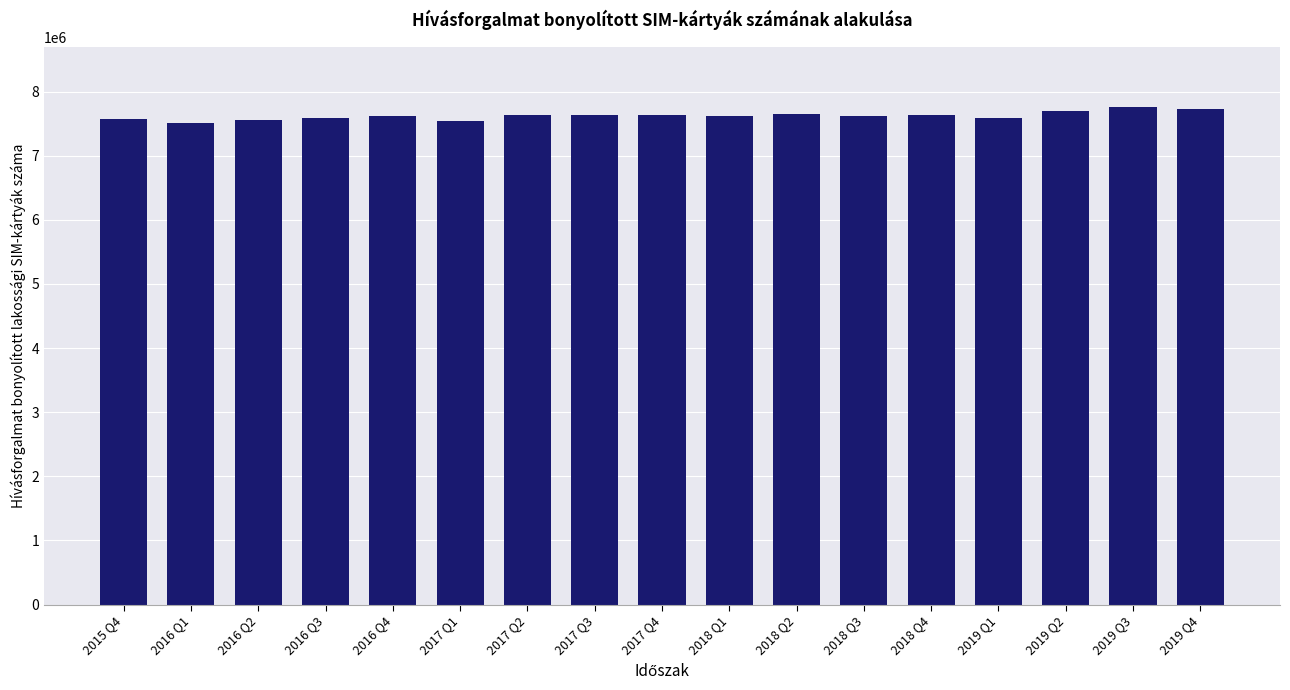

What is the minimum value shown in the chart?

7508136